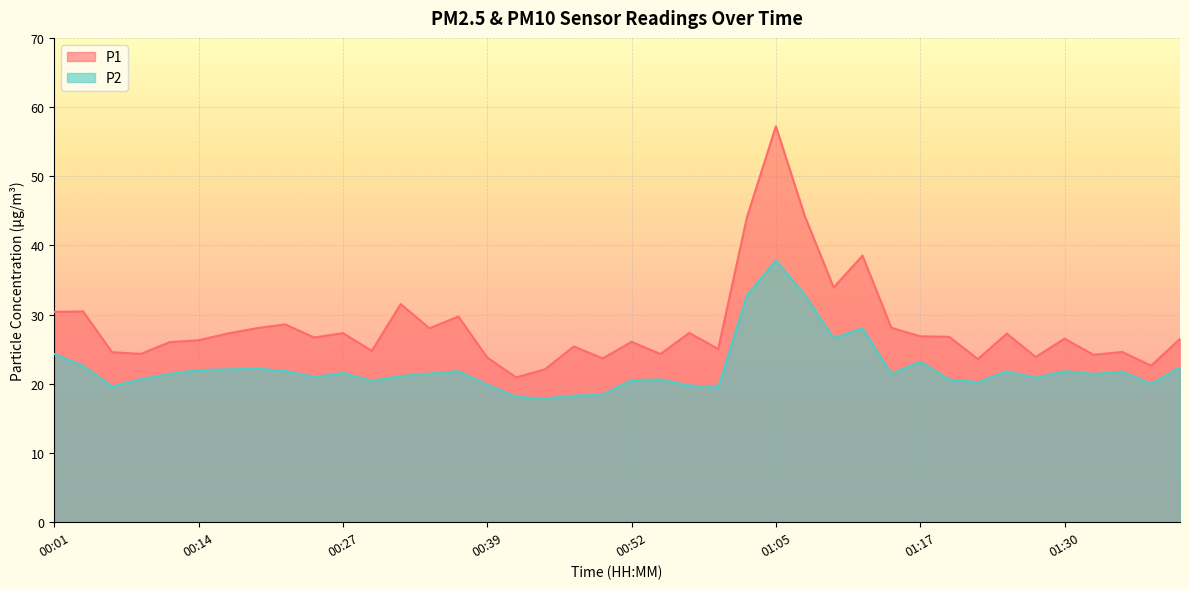

Reading right to left, transcribe all the data shown in this chart.

P1: 01:40=26.5	01:37=22.6	01:35=24.6	01:32=24.2	01:30=26.5	01:27=23.9	01:25=27.3	01:22=23.6	01:20=26.8	01:17=26.9	01:15=28.1	01:12=38.5	01:10=33.9	01:07=44.3	01:05=57.2	01:02=44.1	01:00=25.0	00:57=27.4	00:55=24.3	00:52=26.1	00:50=23.7	00:47=25.4	00:45=22.1	00:42=20.9	00:39=23.8	00:37=29.7	00:34=28.0	00:32=31.5	00:29=24.8	00:27=27.3	00:24=26.7	00:22=28.6	00:19=28.0	00:17=27.3	00:14=26.3	00:11=26.0	00:09=24.3	00:06=24.6	00:04=30.5	00:01=30.4
P2: 01:40=22.4	01:37=20.0	01:35=21.8	01:32=21.4	01:30=21.8	01:27=20.9	01:25=21.8	01:22=20.2	01:20=20.6	01:17=23.2	01:15=21.5	01:12=28.0	01:10=26.6	01:07=32.9	01:05=37.8	01:02=32.8	01:00=19.5	00:57=19.8	00:55=20.6	00:52=20.5	00:50=18.4	00:47=18.3	00:45=17.9	00:42=18.1	00:39=19.9	00:37=21.8	00:34=21.5	00:32=21.1	00:29=20.4	00:27=21.6	00:24=21.0	00:22=21.9	00:19=22.2	00:17=22.1	00:14=22.0	00:11=21.4	00:09=20.7	00:06=19.6	00:04=22.6	00:01=24.3